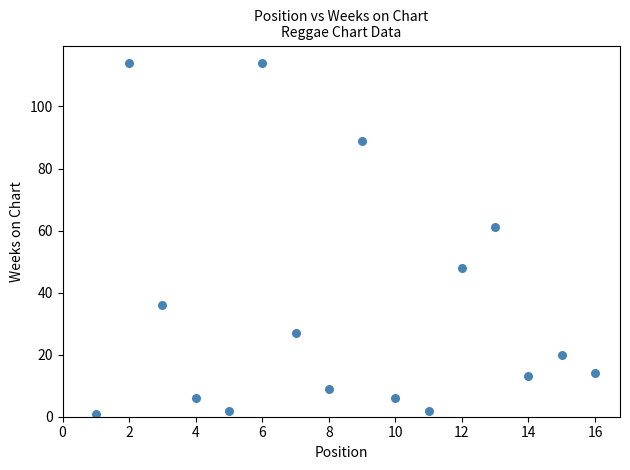

What Y value in the scatter plot is closest to 57?

61